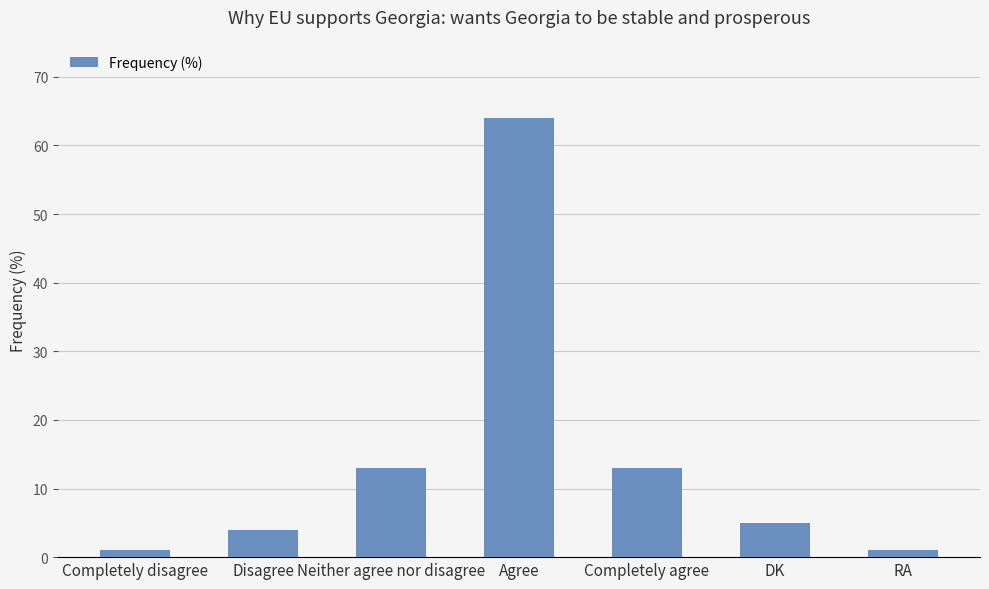

Count the number of categories in the chart.

7